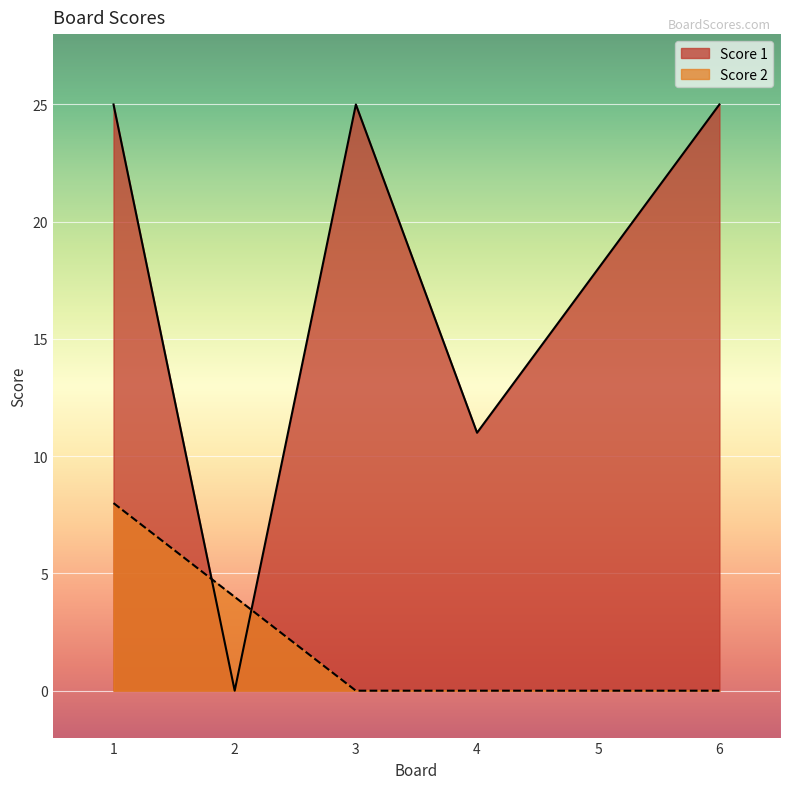

What is the value of the Score 1 point at the 4th from the left?

11